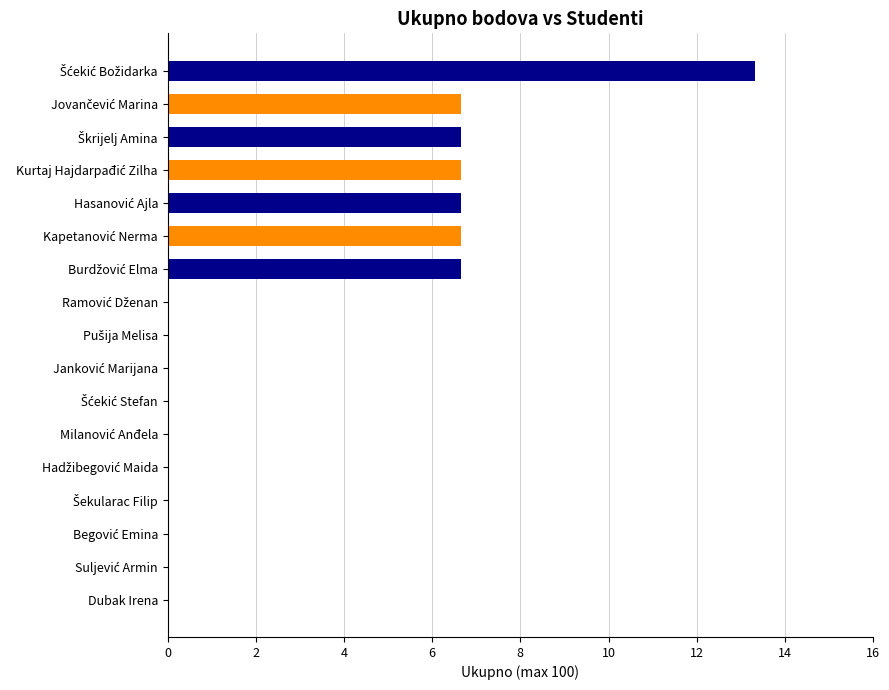

What is the sum of all values?

53.3